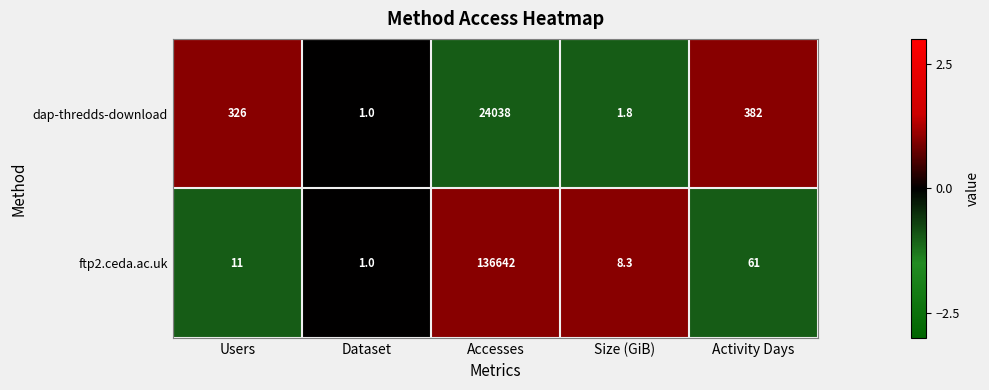

At which category is the sum across all series the highest?

Accesses